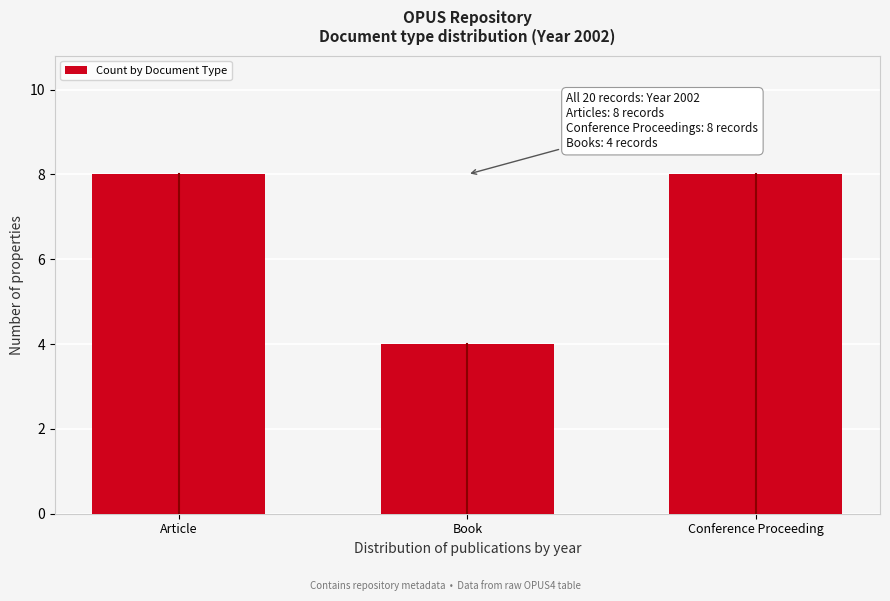

Reading left to right, transcribe all the data shown in this chart.

8	4	8